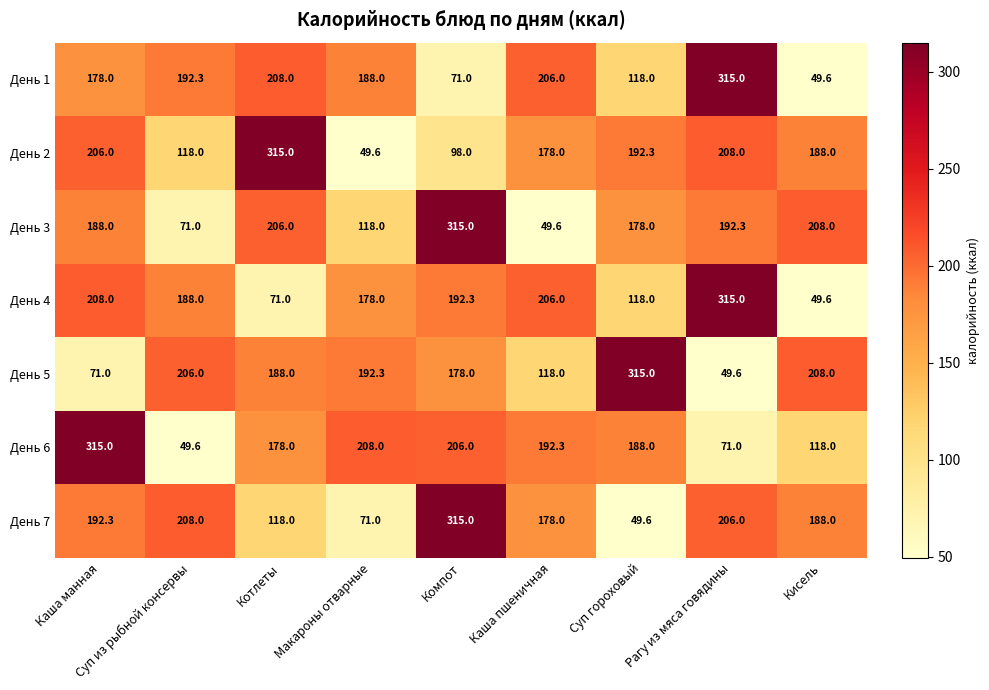

Where does the День 6 series first go above 188?

Каша манная